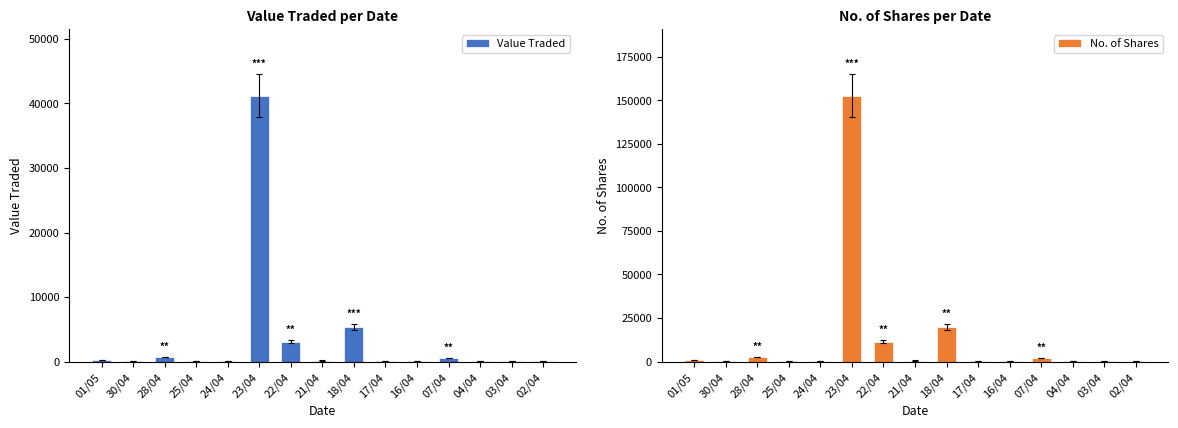

Which has a higher value, 24/04 or 07/04?

07/04